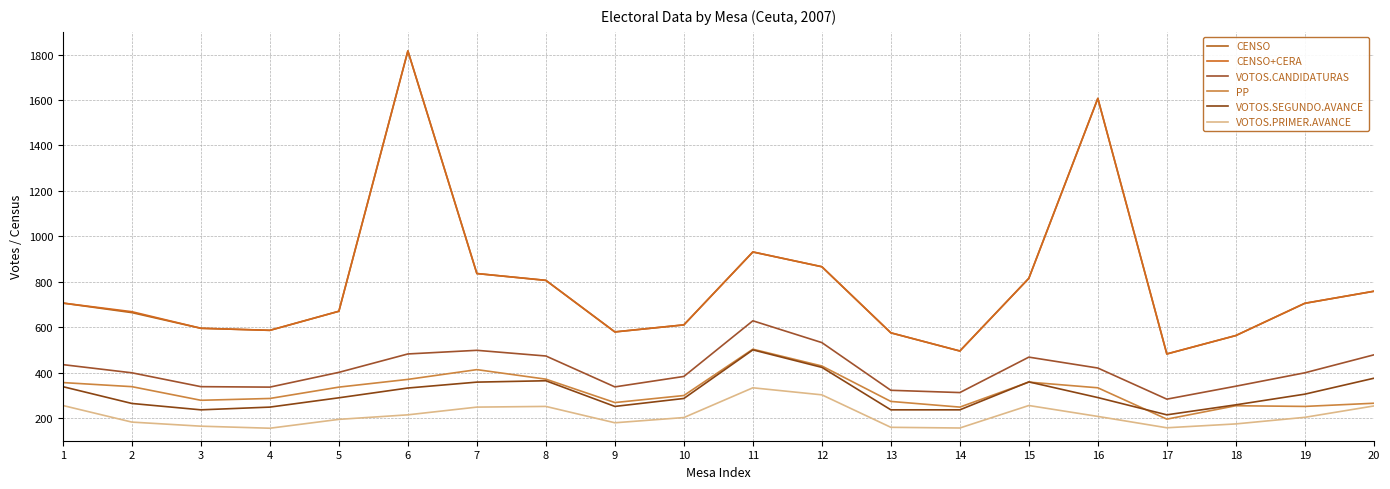

Where is CENSO+CERA nearest to the value 1149?

11